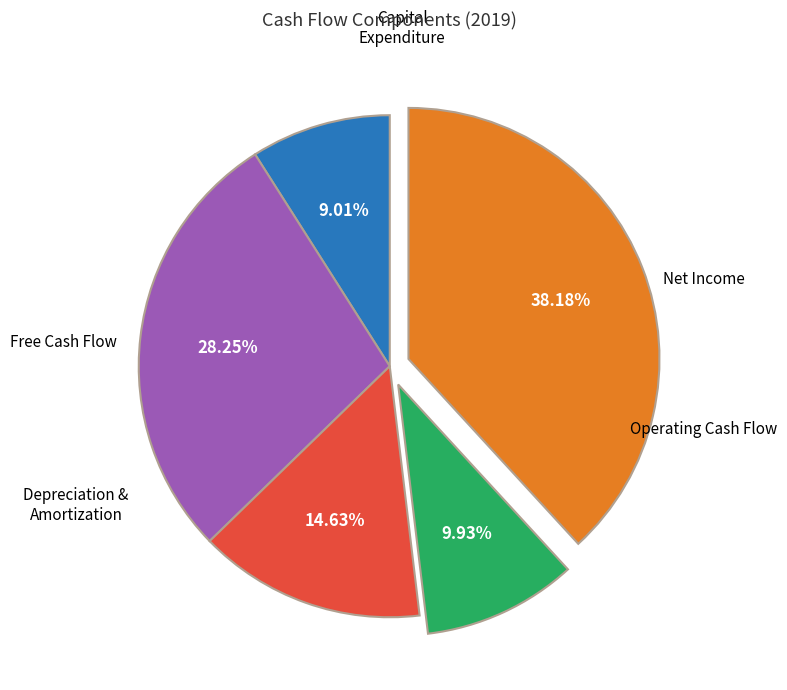

Does any single category account for the majority?

No